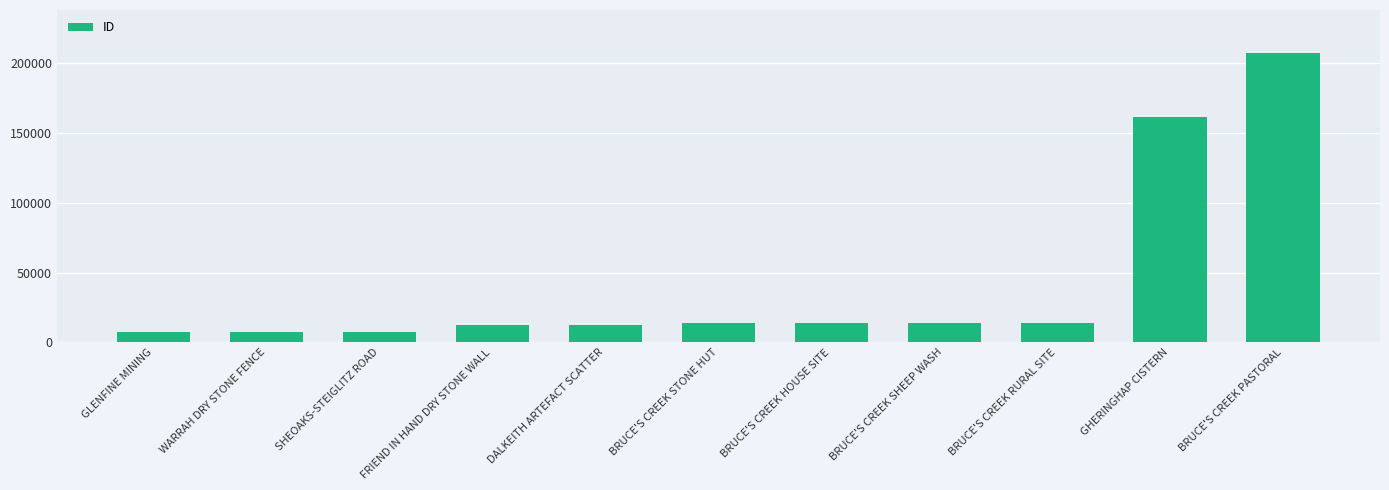

What position from the left is SHEOAKS-STEIGLITZ ROAD?

3